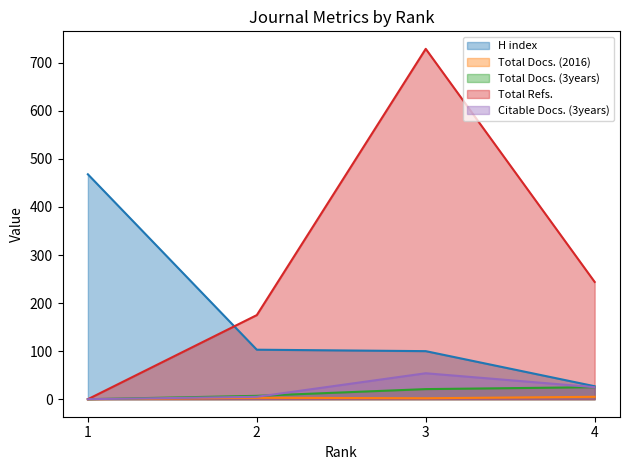

Where does the Total Docs. (2016) series first go above 3?

4